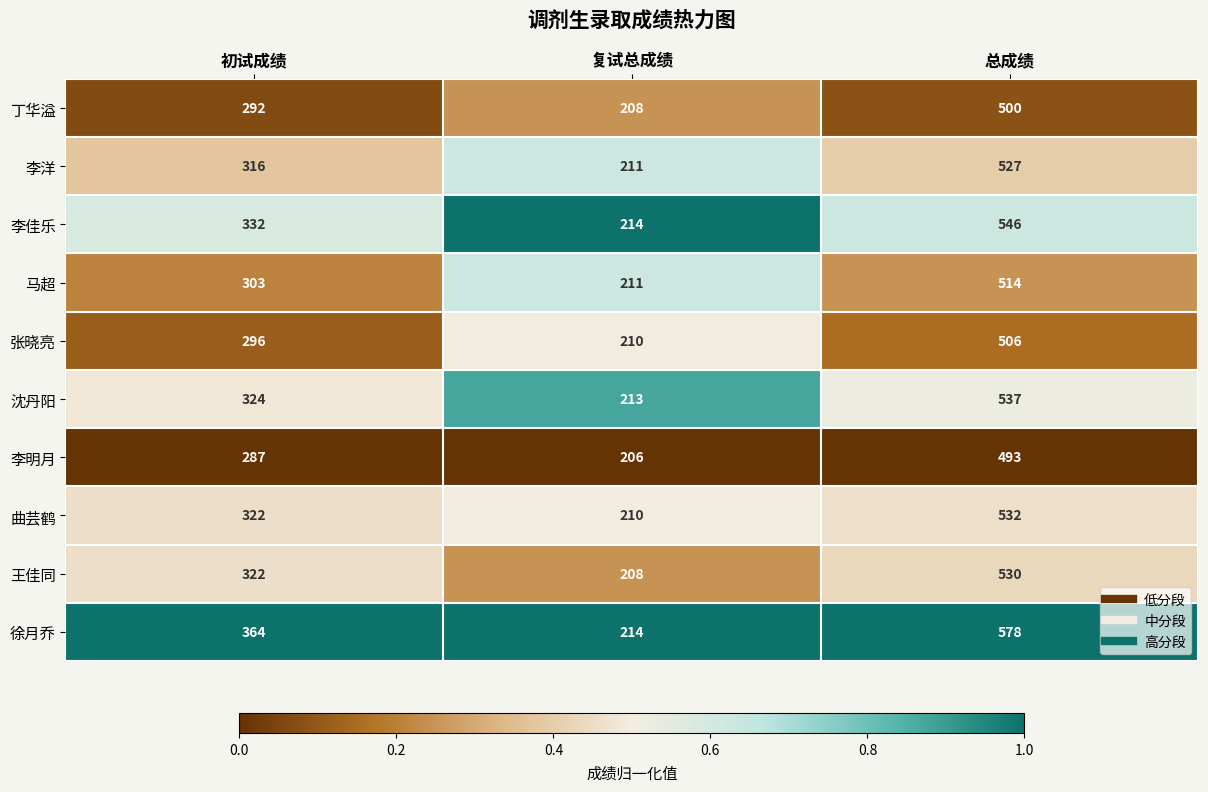

List the labels in order of 李佳乐 value, largest first.

总成绩, 初试成绩, 复试总成绩